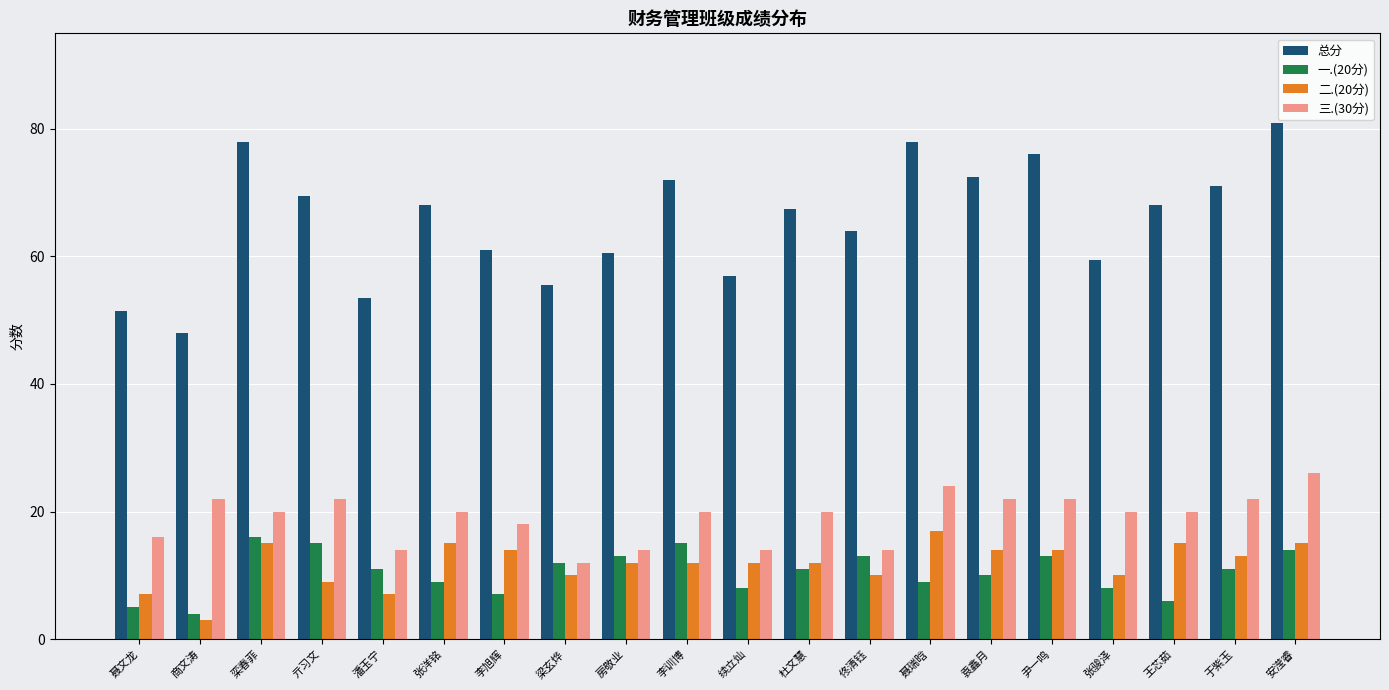

Reading left to right, transcribe all the data shown in this chart.

总分: 聂文龙=51.5	商文涛=48.0	栾春菲=78.0	亓习文=69.5	潘玉宁=53.5	张洋铭=68.0	李旭辉=61.0	梁玄烨=55.5	房敬业=60.5	李训博=72.0	续立灿=57.0	杜文慧=67.5	佟清钰=64.0	聂瑞晗=78.0	袁鑫月=72.5	尹一鸣=76.0	张骏泽=59.5	王芯茹=68.0	于紫玉=71.0	安滢睿=81.0
一.(20分): 聂文龙=5.0	商文涛=4.0	栾春菲=16.0	亓习文=15.0	潘玉宁=11.0	张洋铭=9.0	李旭辉=7.0	梁玄烨=12.0	房敬业=13.0	李训博=15.0	续立灿=8.0	杜文慧=11.0	佟清钰=13.0	聂瑞晗=9.0	袁鑫月=10.0	尹一鸣=13.0	张骏泽=8.0	王芯茹=6.0	于紫玉=11.0	安滢睿=14.0
二.(20分): 聂文龙=7.0	商文涛=3.0	栾春菲=15.0	亓习文=9.0	潘玉宁=7.0	张洋铭=15.0	李旭辉=14.0	梁玄烨=10.0	房敬业=12.0	李训博=12.0	续立灿=12.0	杜文慧=12.0	佟清钰=10.0	聂瑞晗=17.0	袁鑫月=14.0	尹一鸣=14.0	张骏泽=10.0	王芯茹=15.0	于紫玉=13.0	安滢睿=15.0
三.(30分): 聂文龙=16.0	商文涛=22.0	栾春菲=20.0	亓习文=22.0	潘玉宁=14.0	张洋铭=20.0	李旭辉=18.0	梁玄烨=12.0	房敬业=14.0	李训博=20.0	续立灿=14.0	杜文慧=20.0	佟清钰=14.0	聂瑞晗=24.0	袁鑫月=22.0	尹一鸣=22.0	张骏泽=20.0	王芯茹=20.0	于紫玉=22.0	安滢睿=26.0